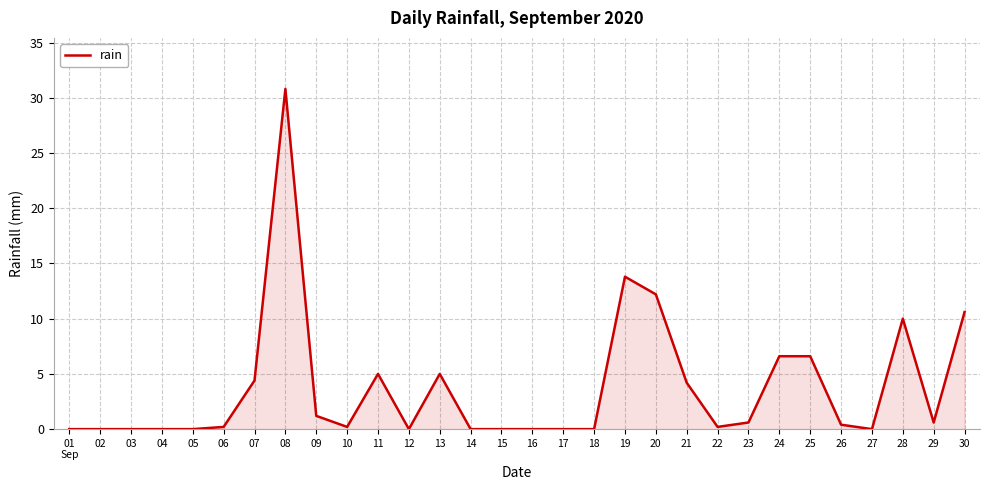

Is it true that the value at 16 is 0.0?

True